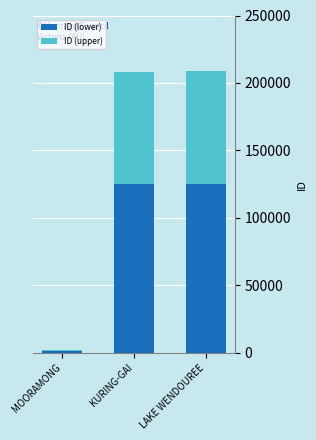

What is the difference between the ID (lower) values at KURING-GAI and LAKE WENDOUREE?

304.2